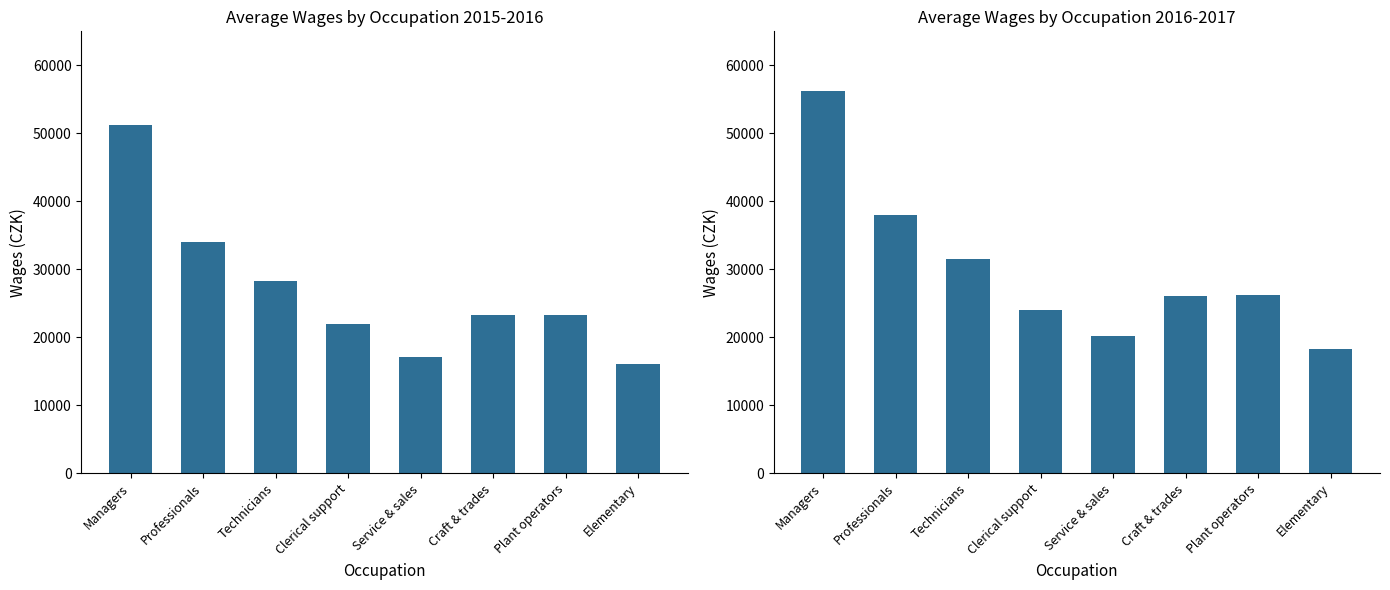

Reading left to right, what are all the values shown in this chart?

2015: 51200	34048	28326	22018	17044	23234	23228	16077
2016: 56280	38018	31485	24080	20213	26008	26186	18310